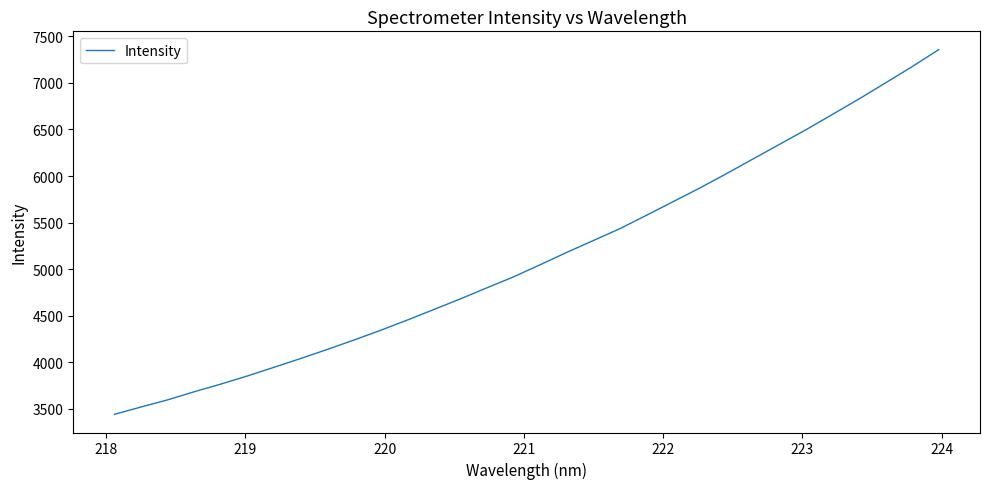

What is the smallest value displayed?

3441.5